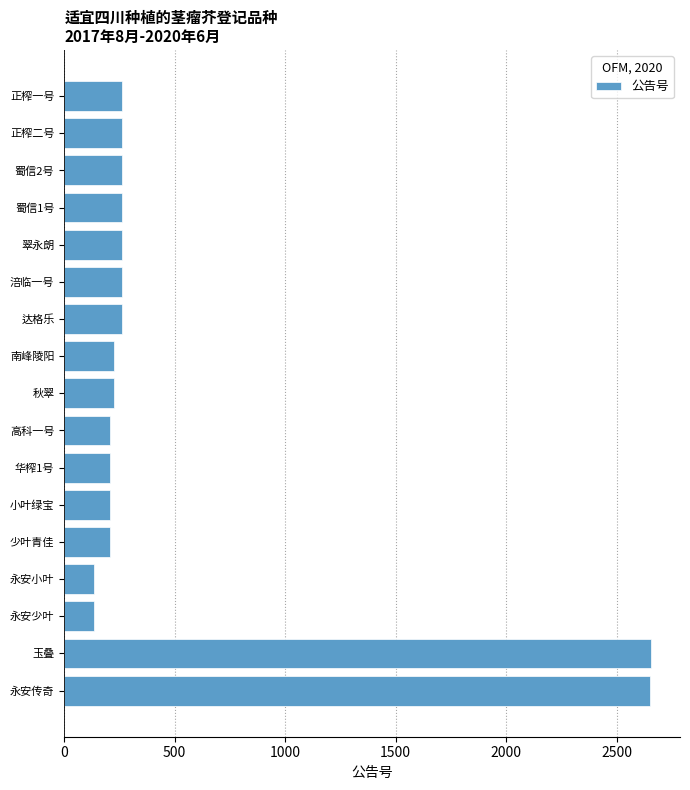

The value at 永安传奇 is 2650. True or false?

True